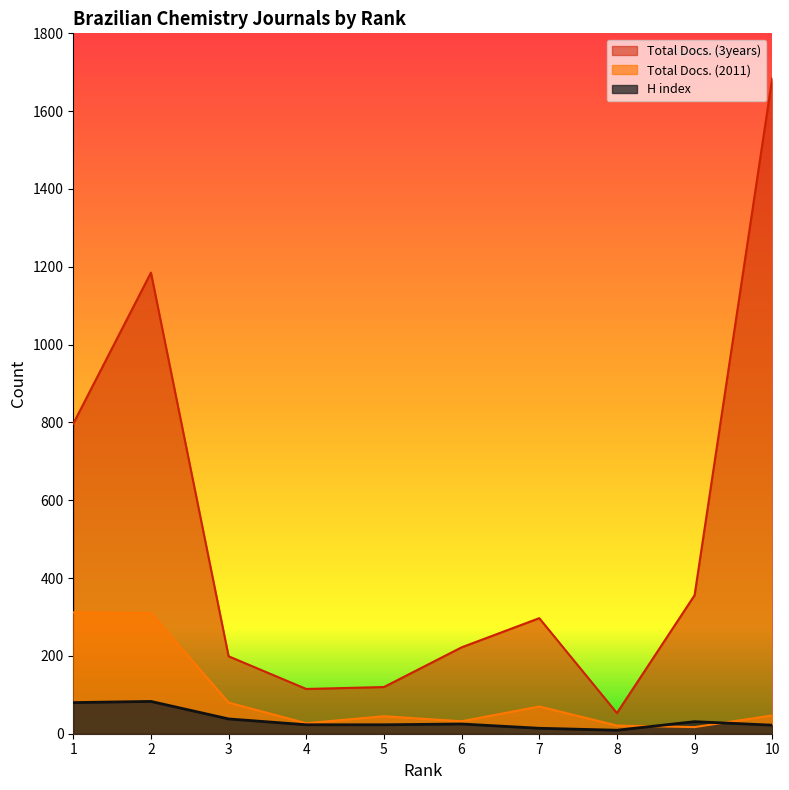

Read the Total Docs. (3years) value at 2, to the nearest 100.

1200